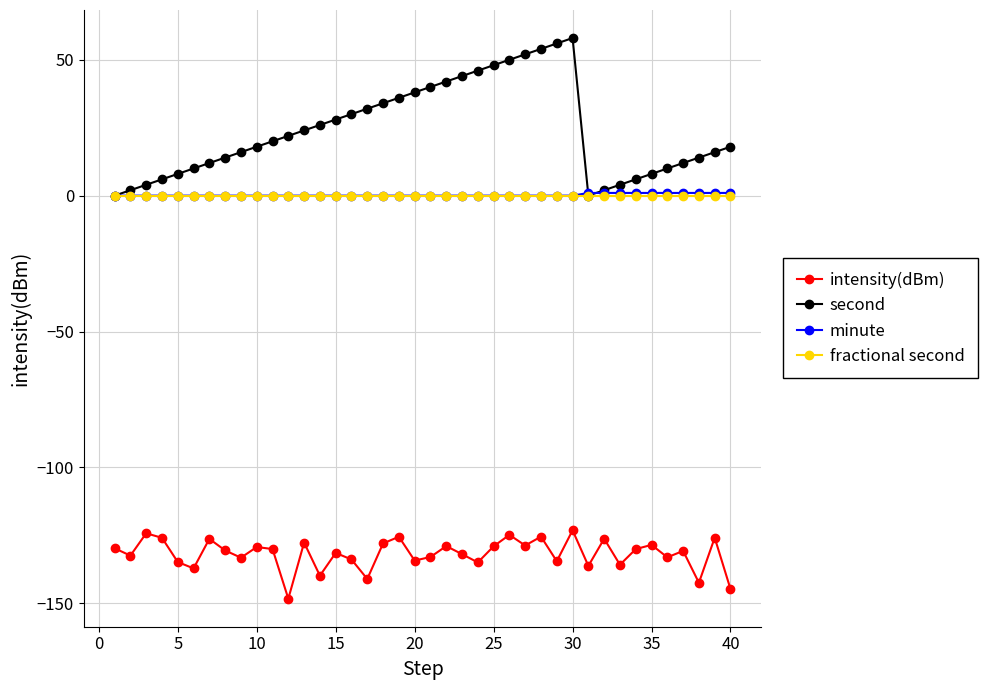

Does the chart have visible grid lines?

Yes